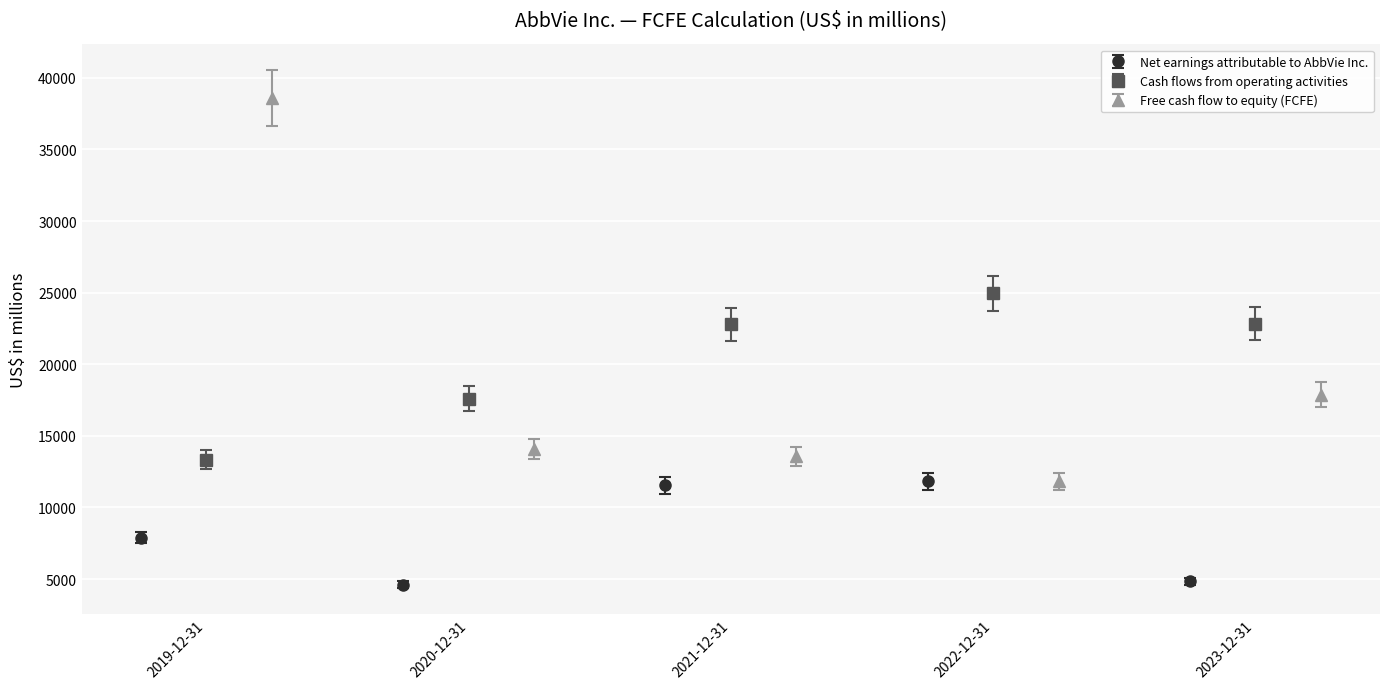

The value of Cash flows from operating activities at 2022-12-31 is 24943. True or false?

True